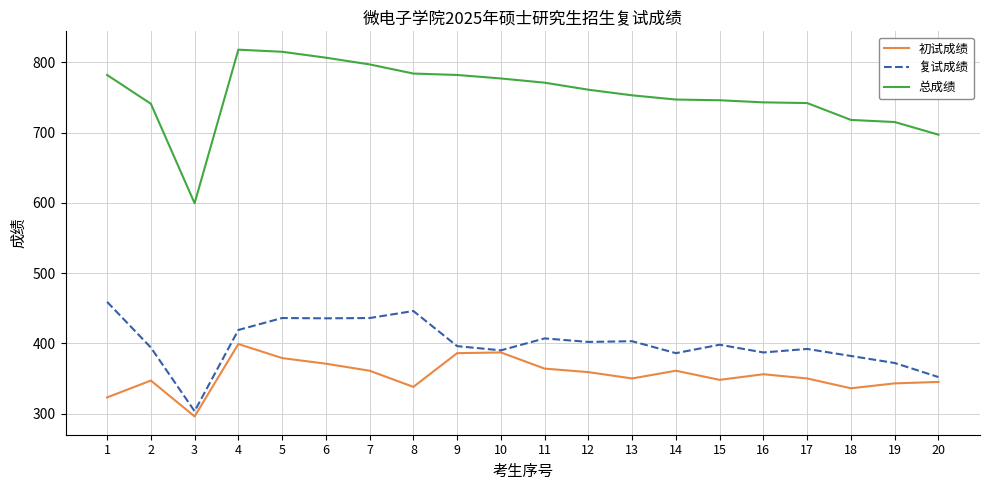

The value of 总成绩 at 12 is 761.0. True or false?

True